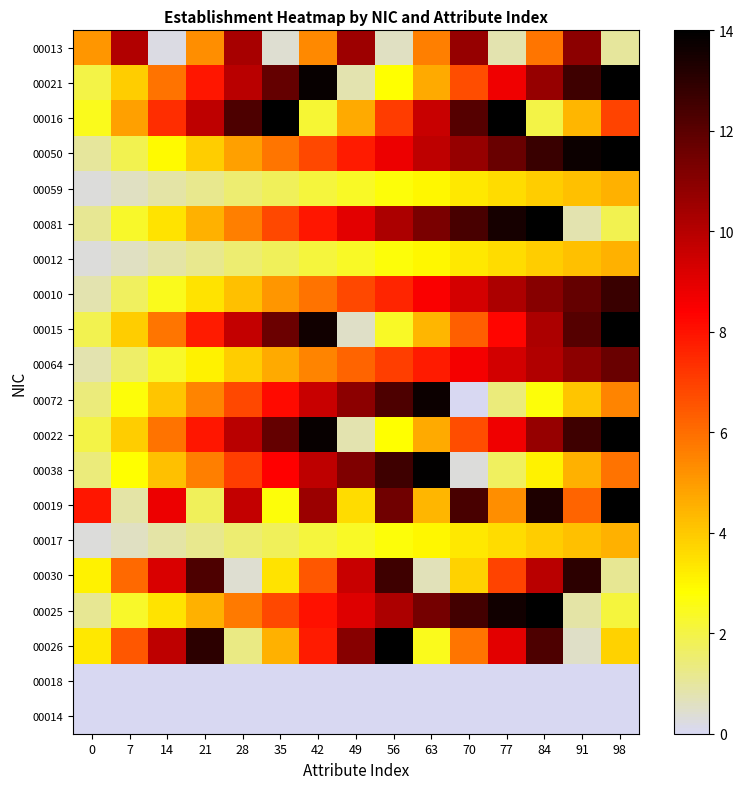

At which category is the sum across all series the highest?

84